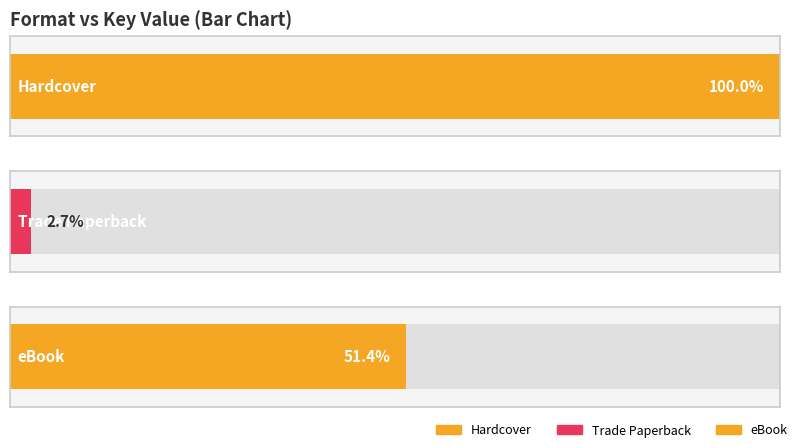

What is the sum of the values at Hardcover and Trade Paperback?

68166045